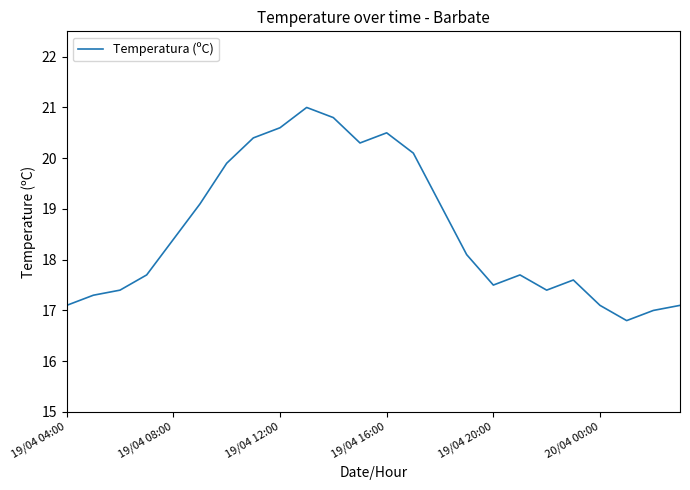

What is the smallest value displayed?

16.8